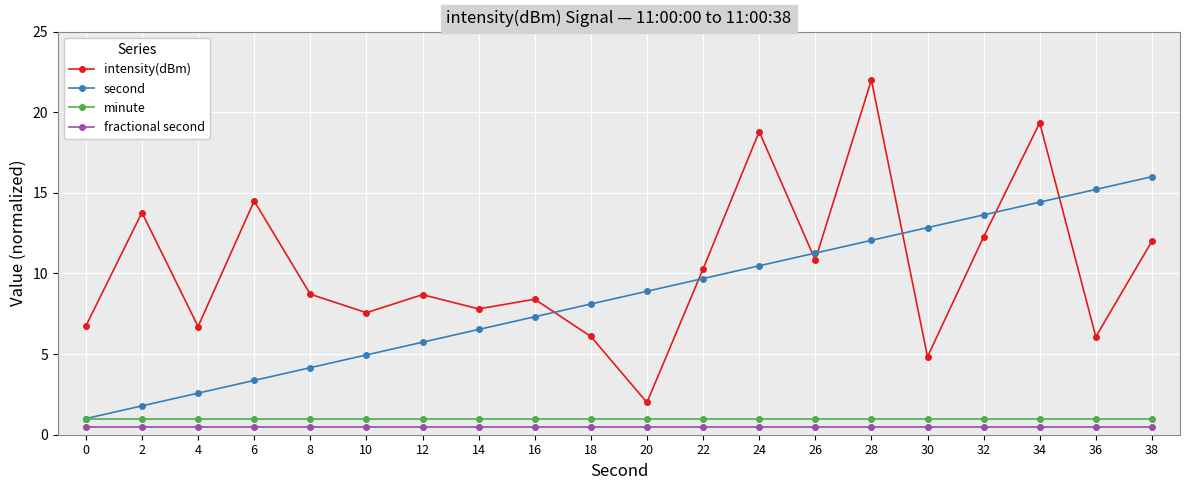

Is it true that second equals 5.3 at 34?

False